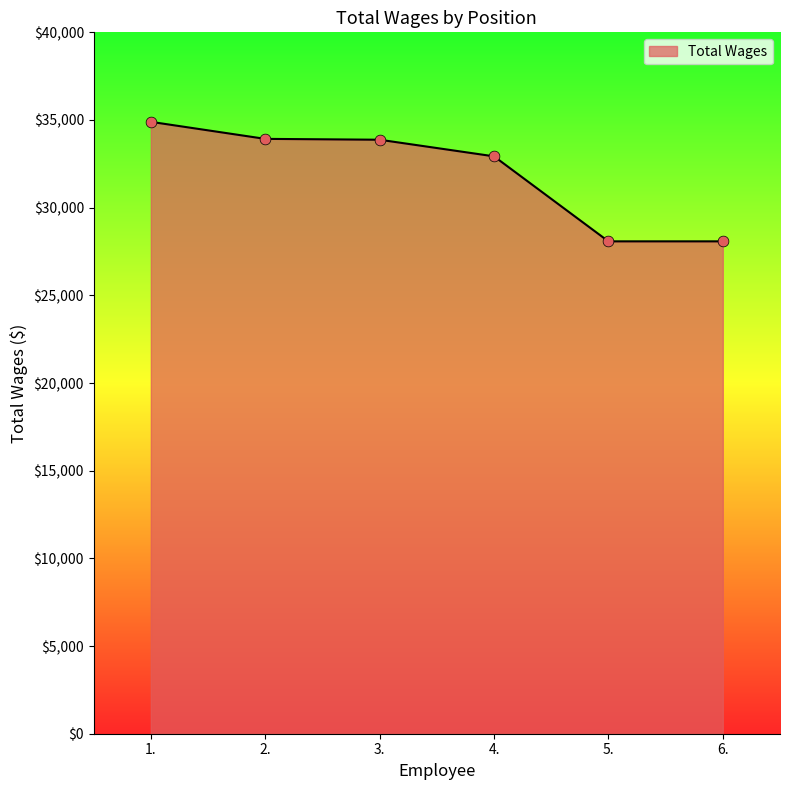

What is the ratio of the value at 3. to the value at 4.?

1.0